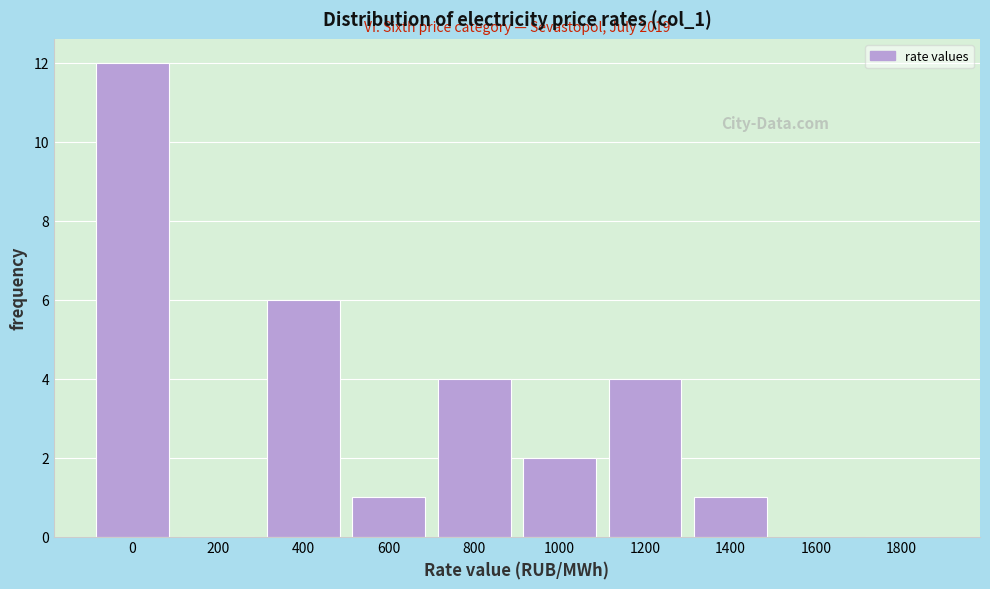

Reading left to right, what are all the values shown in this chart?

0=12	200=0	400=6	600=1	800=4	1000=2	1200=4	1400=1	1600=0	1800=0